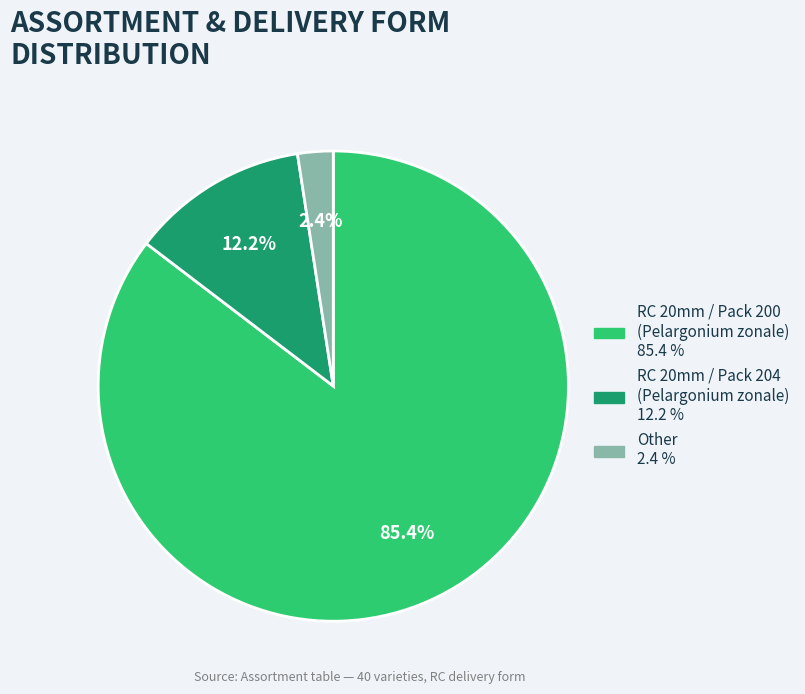

Does any single category account for the majority?

Yes